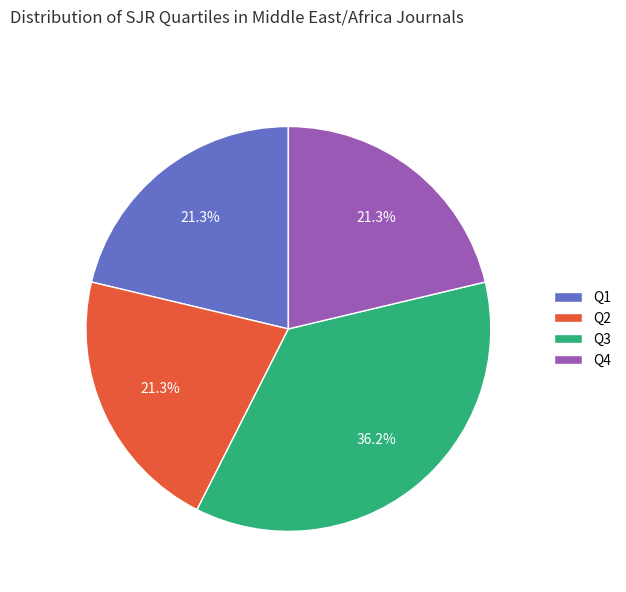

To the nearest percent, what is the difference between the Q4 and Q3 slice percentages?

15%